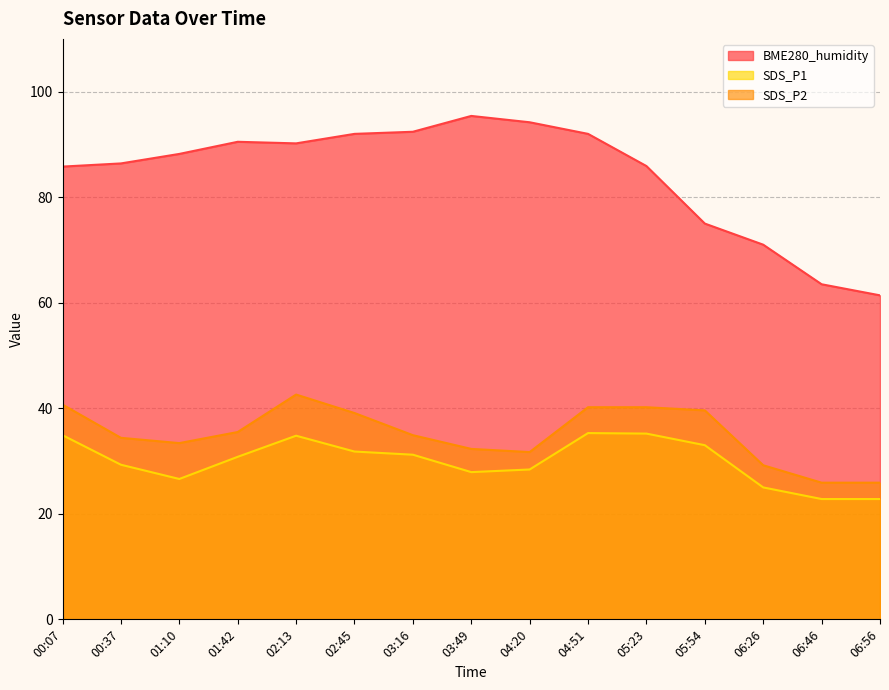

What is the average value of the SDS_P2 series?

35.0